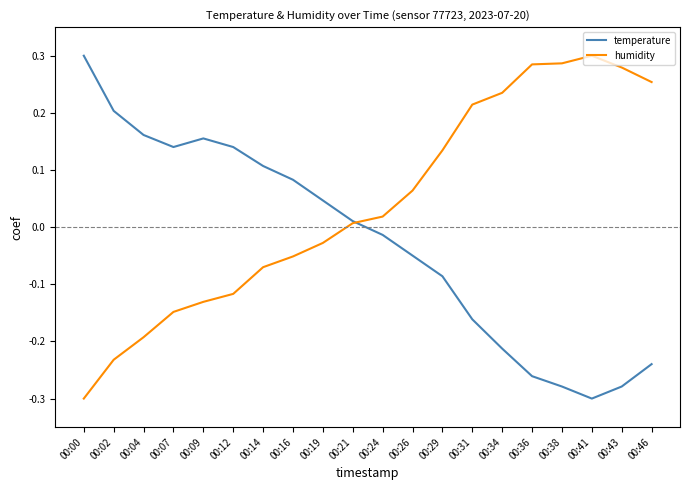

True or false: temperature has a value of 0.0 at 00:14.

False